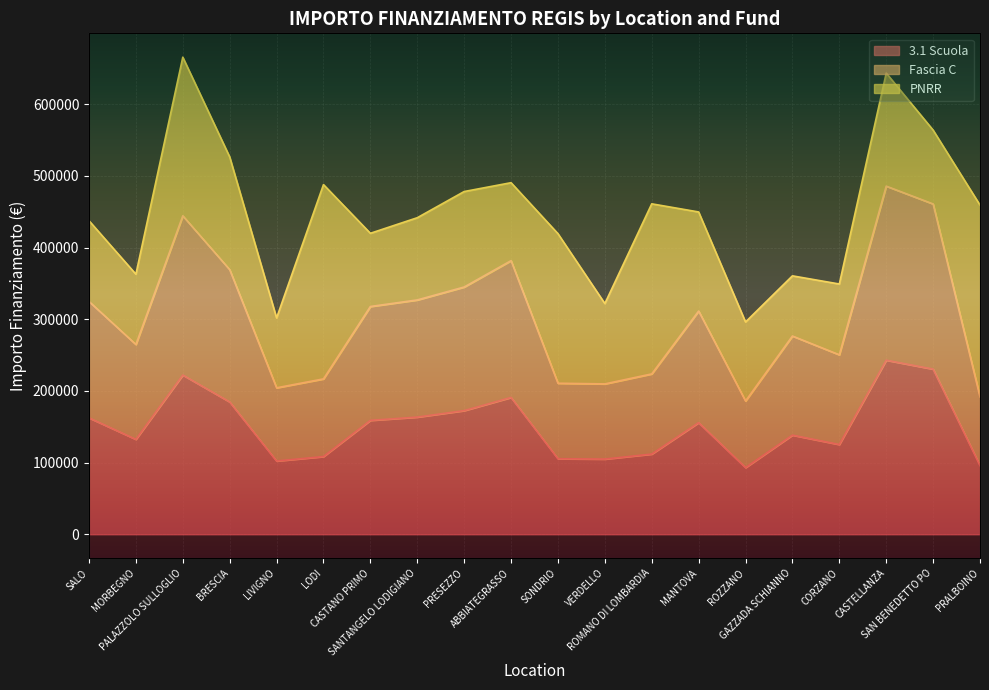

True or false: Fascia C has more than 2 interior local peaks.

True